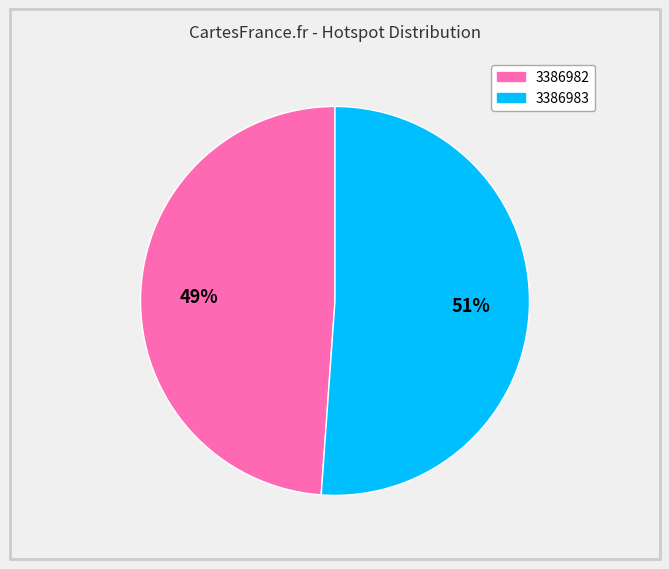

How many slices are in this pie chart?

2